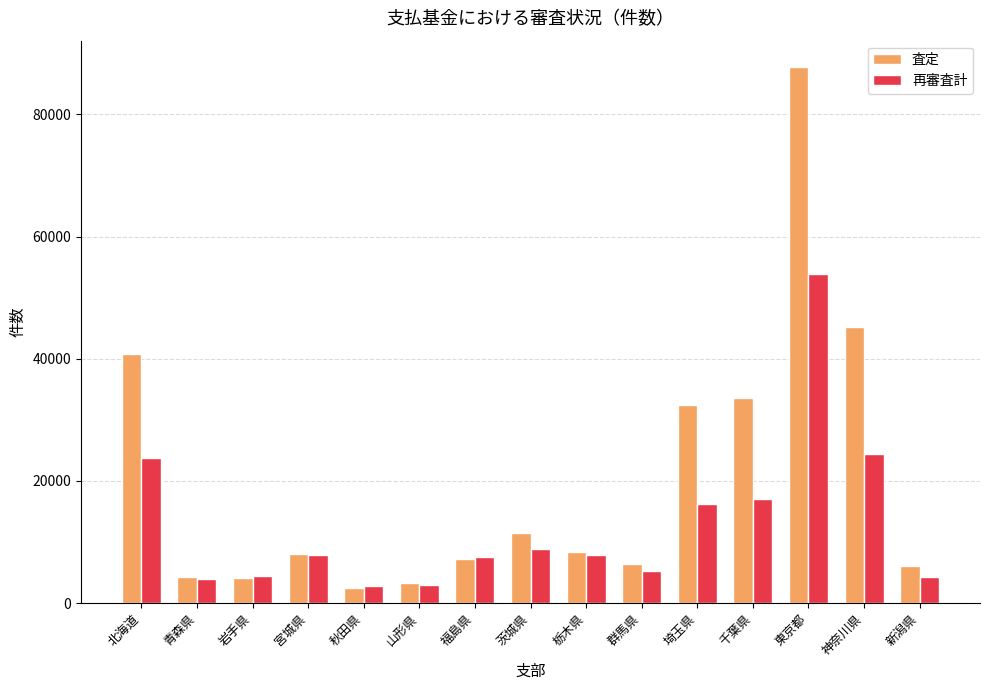

How many values in the 再審査計 series are below 7936?

7